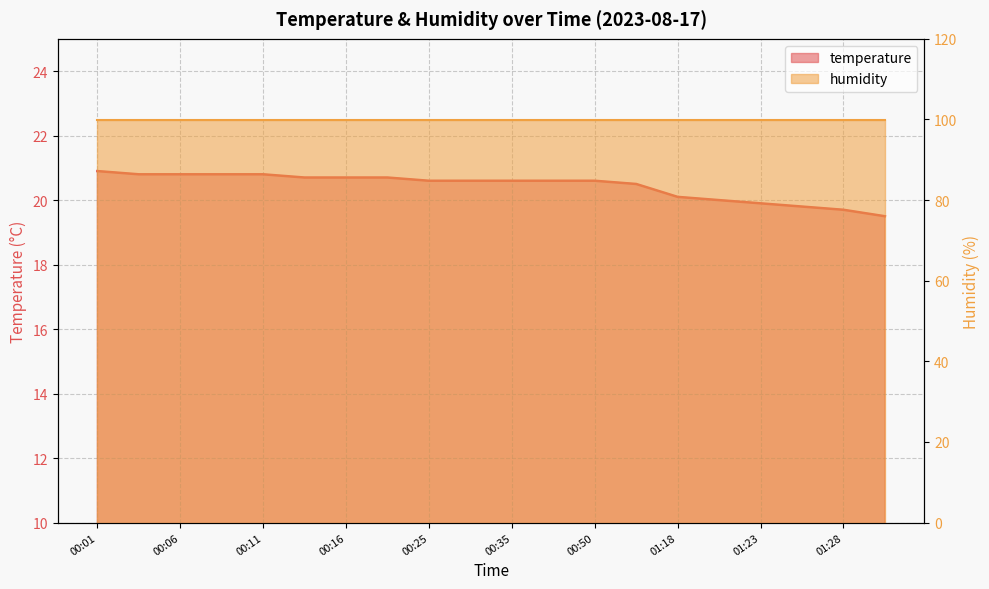

Where is the data nearest to the value 20?

01:20